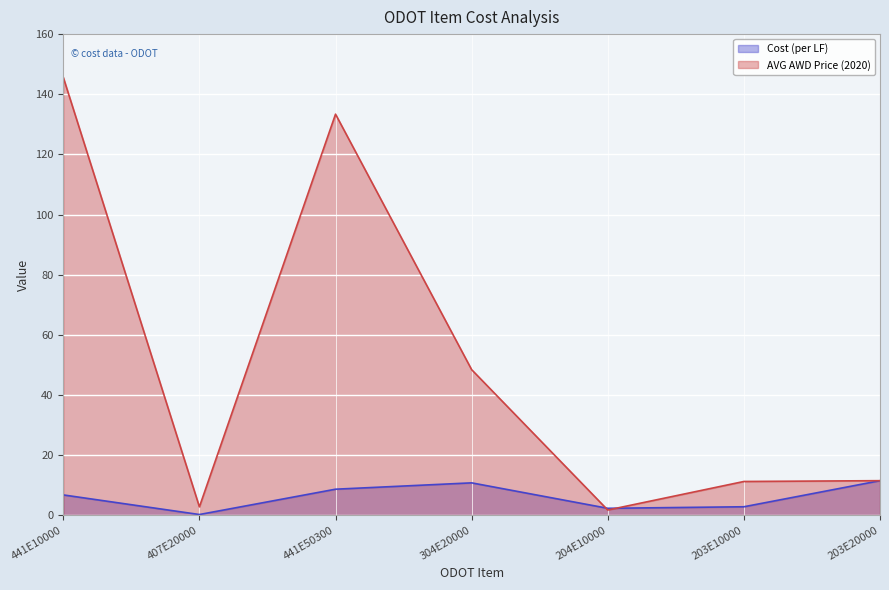

Which series has the widest spread of values?

AVG AWD Price (2020)